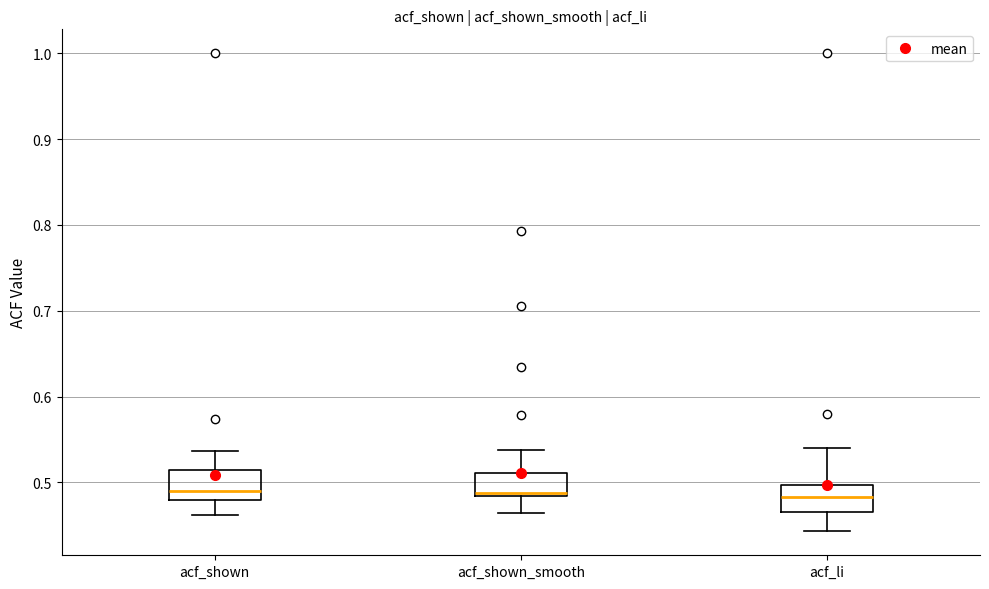

Reading left to right, read every box against the y-axis: the position of its median line, the range the box covers, and the ends of its whiskers. The values are not printed on the chart, so give them approximately, as read against the axis.

acf_shown: median 0.49, box 0.48 to 0.51, whiskers 0.46 to 0.54
acf_shown_smooth: median 0.49, box 0.48 to 0.51, whiskers 0.46 to 0.54
acf_li: median 0.48, box 0.47 to 0.50, whiskers 0.44 to 0.54